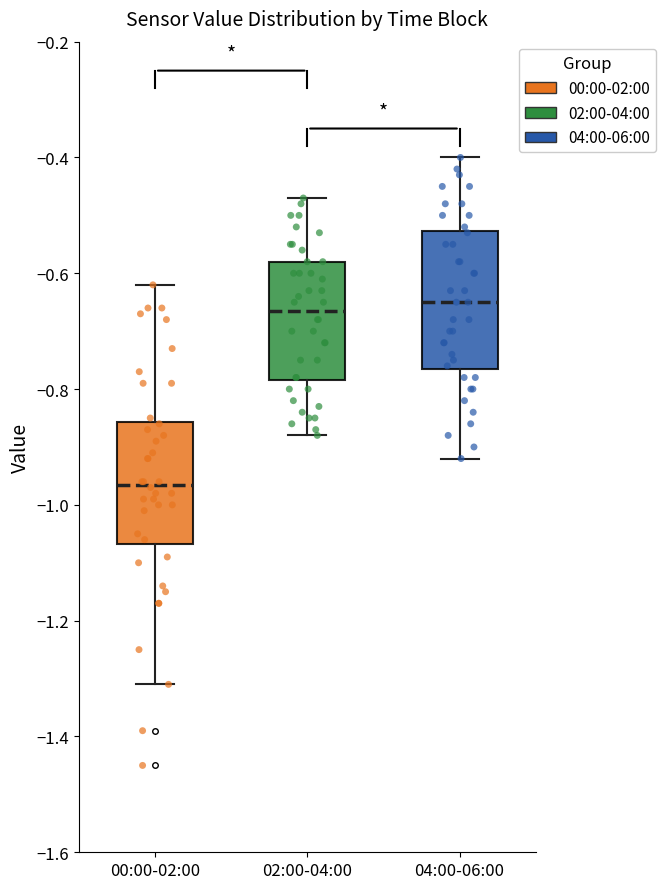

Reading left to right, read every box against the y-axis: the position of its median line, the range the box covers, and the ends of its whiskers. The values are not printed on the chart, so give them approximately, as read against the axis.

00:00-02:00: median -0.96, box -1.06 to -0.86, whiskers -1.30 to -0.62
02:00-04:00: median -0.66, box -0.78 to -0.58, whiskers -0.88 to -0.46
04:00-06:00: median -0.64, box -0.76 to -0.52, whiskers -0.92 to -0.40